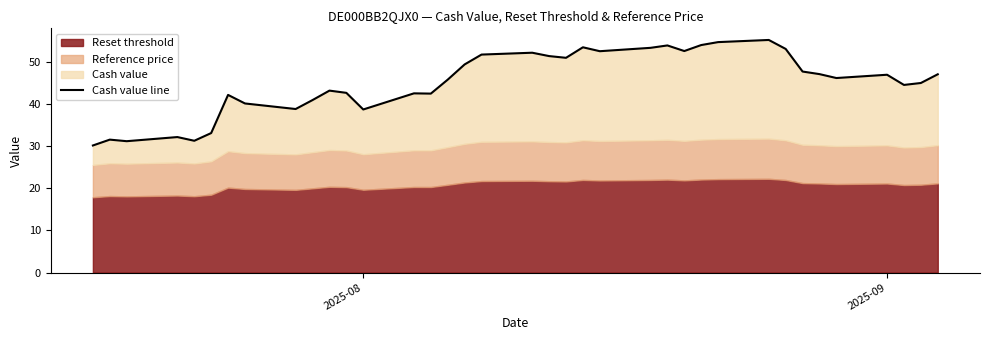

Does the chart have visible grid lines?

No